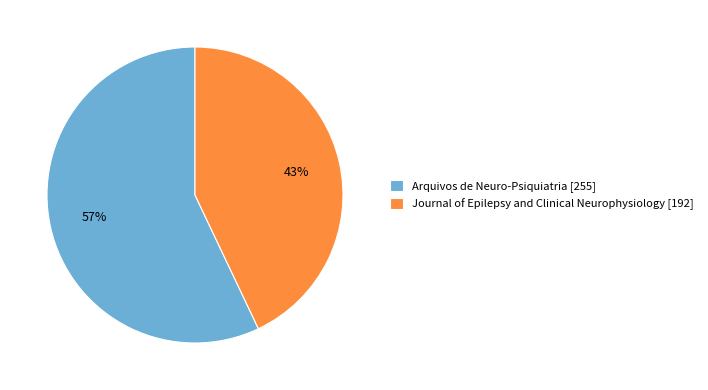

Which category accounts for the majority?

Arquivos de Neuro-Psiquiatria